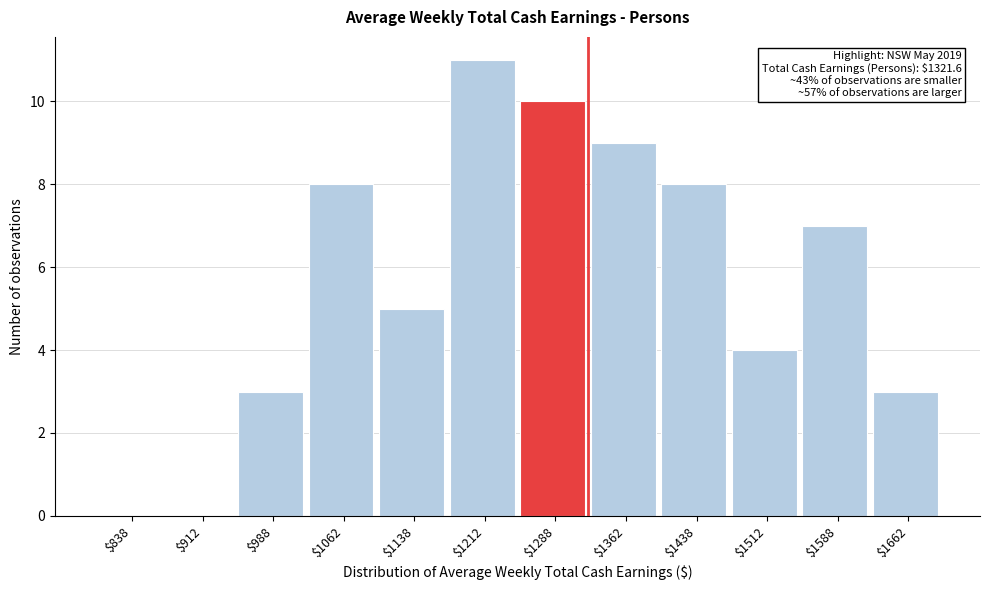

Over which range of the x-axis is the bar tallest?

1175 to 1250